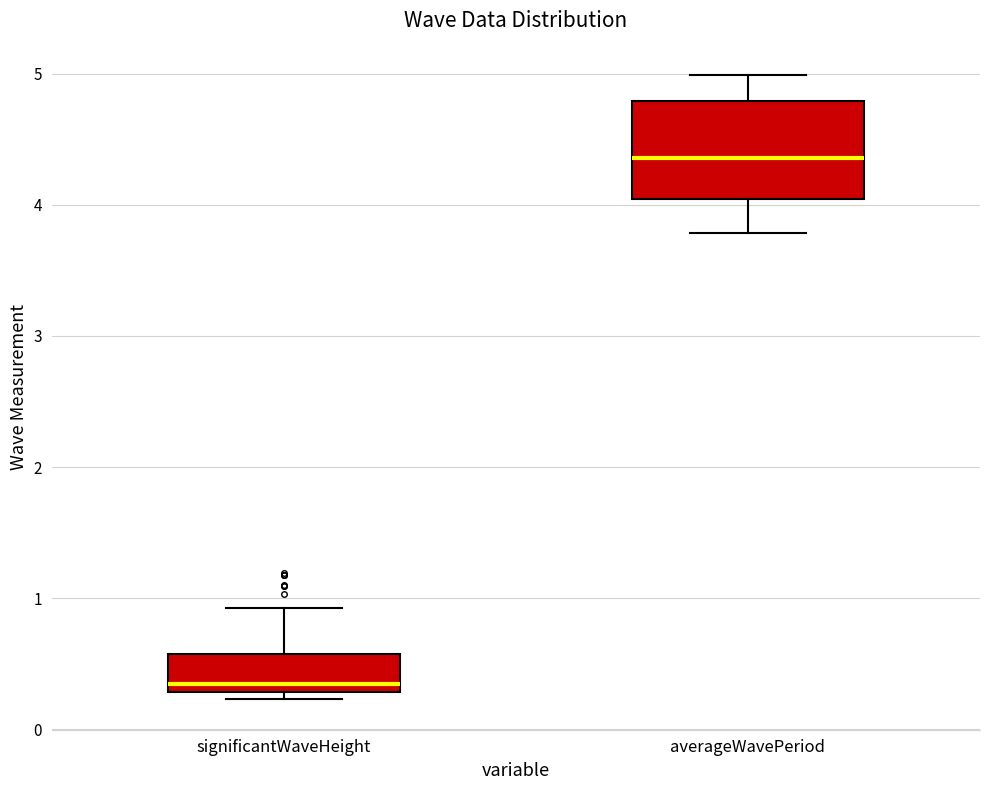

Reading left to right, transcribe this box plot: for each box, give where its median line is, the range the box spans, and where its two whiskers end, as read against the y-axis. The values are not printed on the chart, so give them approximately, as read against the axis.

significantWaveHeight: median 0.3 (just above the box's lower edge), box 0.3 to 0.6, whiskers 0.2 to 0.9
averageWavePeriod: median 4.4, box 4.0 to 4.8, whiskers 3.8 to 5.0